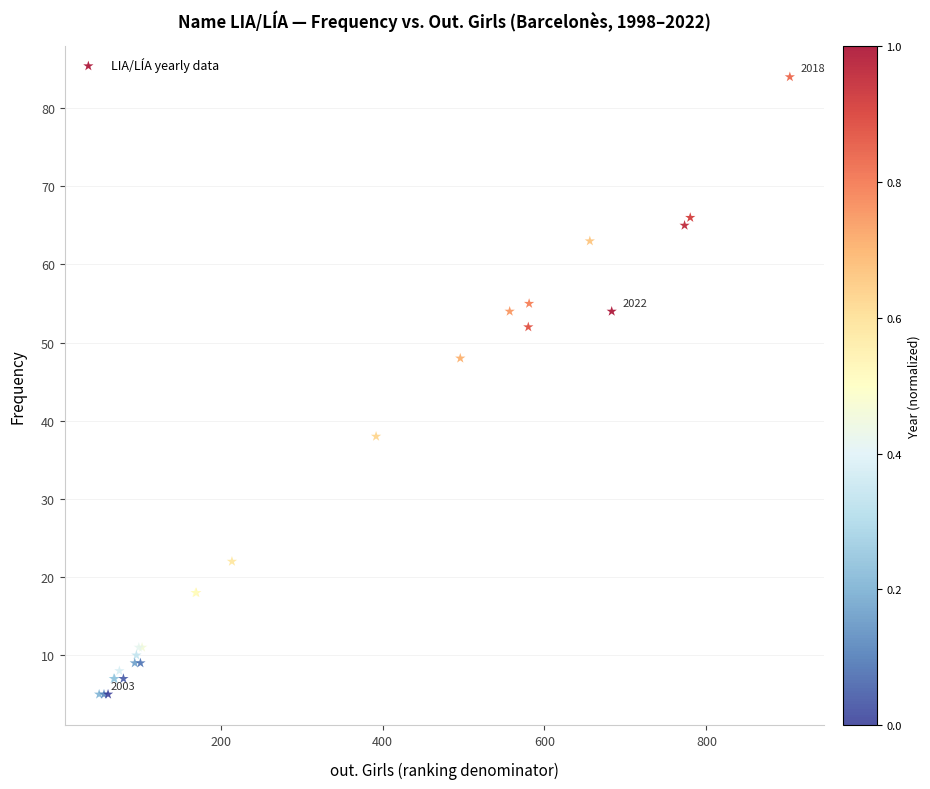

What Y value in the scatter plot is closest to 44?

48